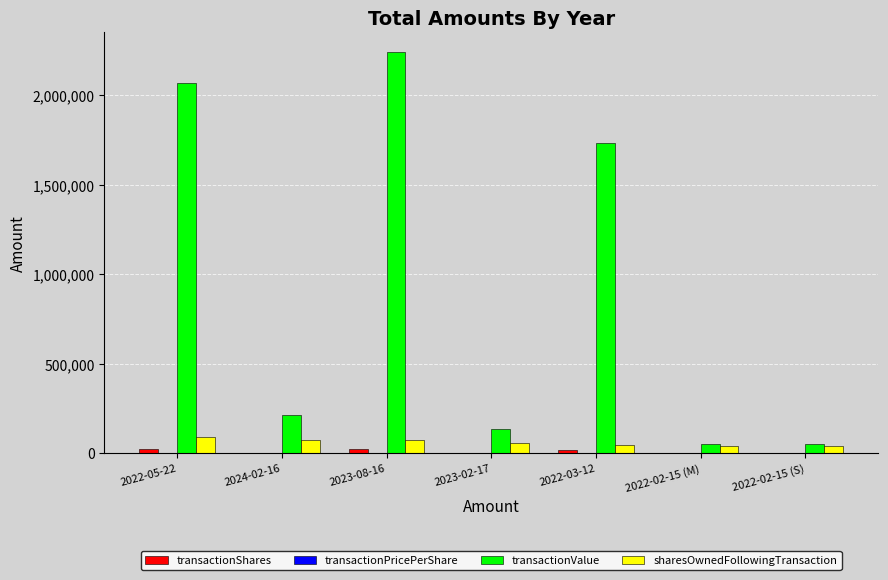

How many categories are shown in the chart?

7